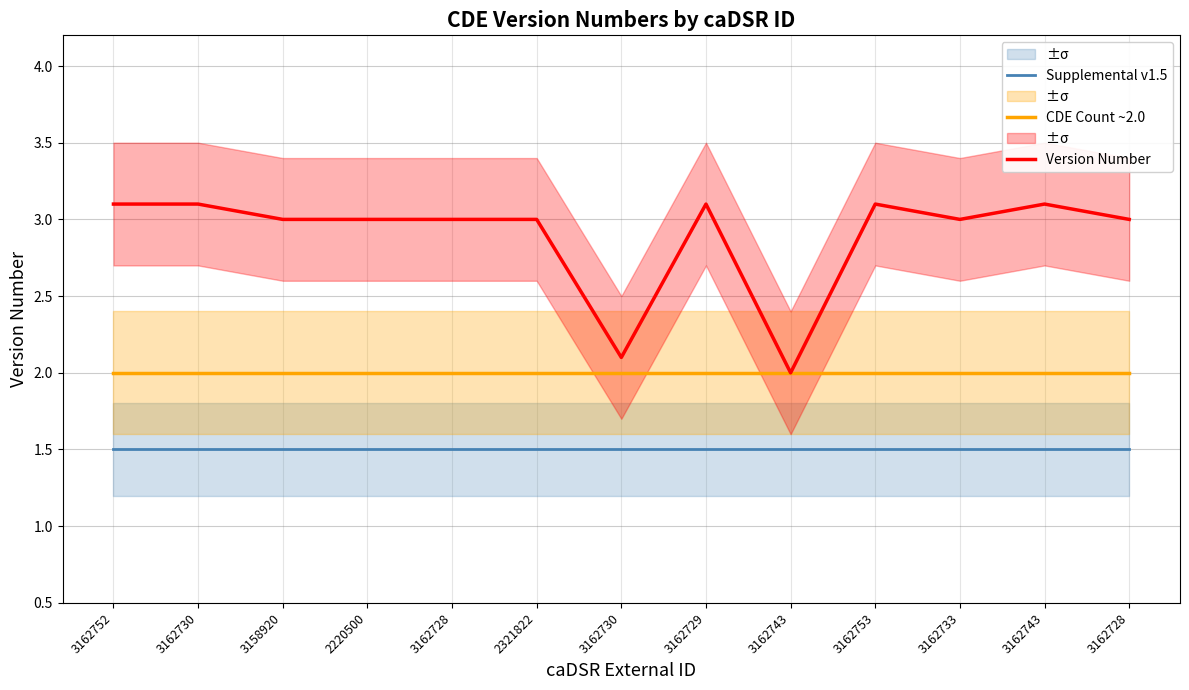

Is the value of Version Number at 3162743 greater than the value of CDE Count ~2.0 at 3162733?

No